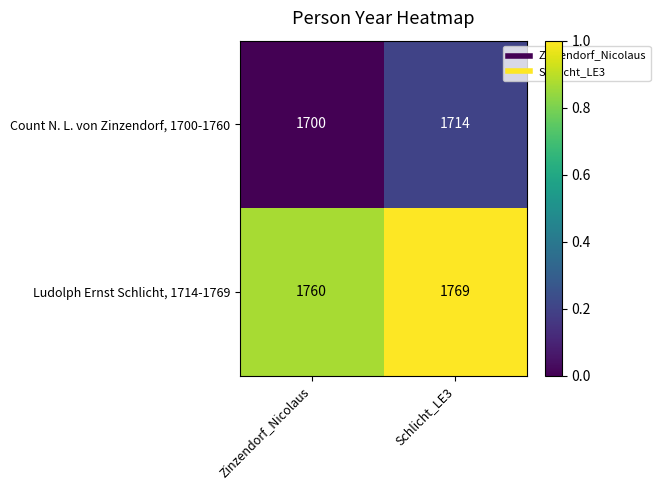

Which series has the widest spread of values?

Count N. L. von Zinzendorf, 1700-1760